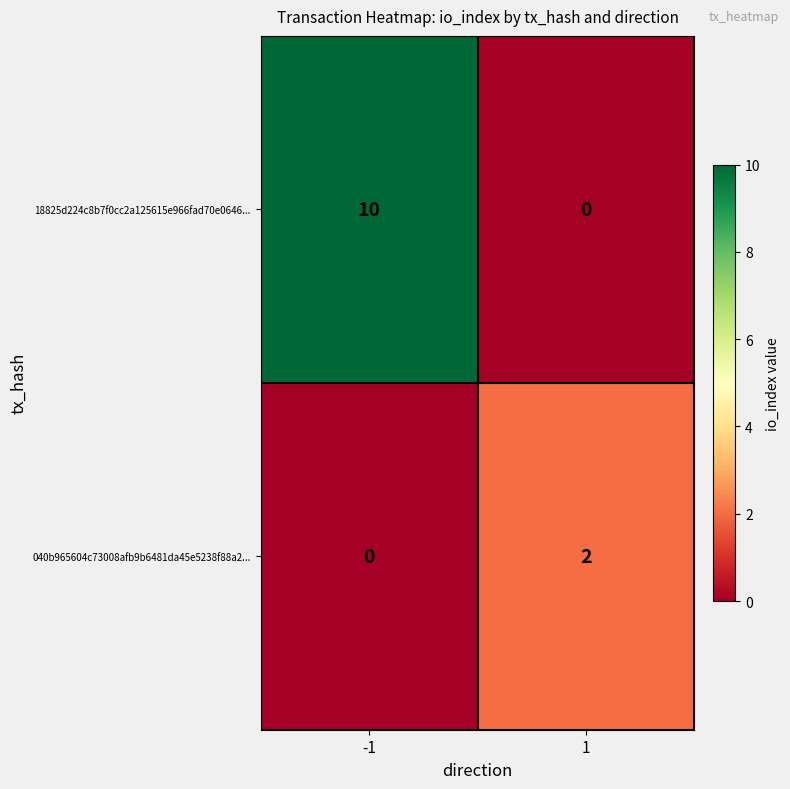

What is the sum of the 18825d224c8b7f0cc2a125615e966fad70e0646... values at -1 and 1?

10